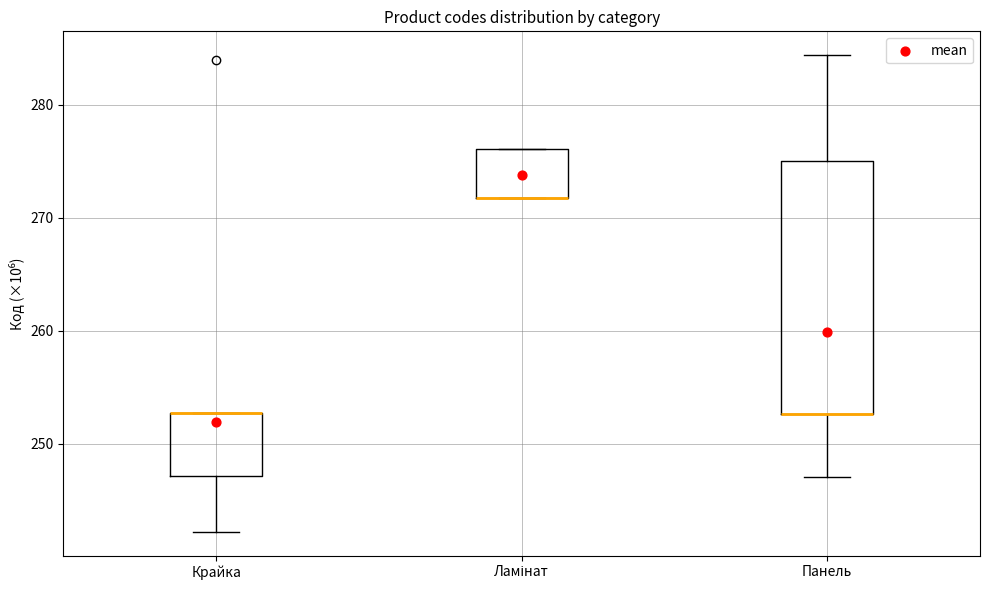

Reading left to right, read every box against the y-axis: the position of its median line, the range the box covers, and the ends of its whiskers. The values are not printed on the chart, so give them approximately, as read against the axis.

Крайка: median 253 (drawn on the box's upper edge), box 247 to 253, whiskers 242 to 253
Ламінат: median 272 (drawn on the box's lower edge), box 272 to 276, whiskers 272 to 276
Панель: median 253 (drawn on the box's lower edge), box 253 to 275, whiskers 247 to 284